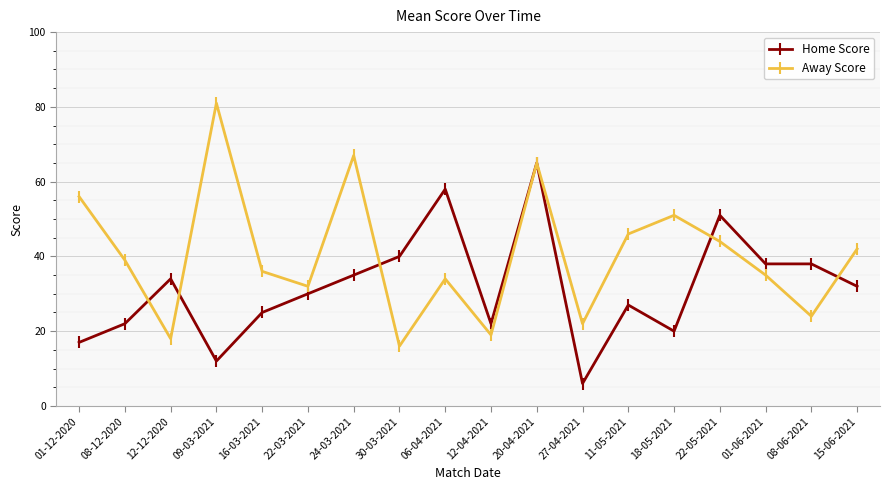

True or false: Home Score and Away Score intersect in this chart.

True